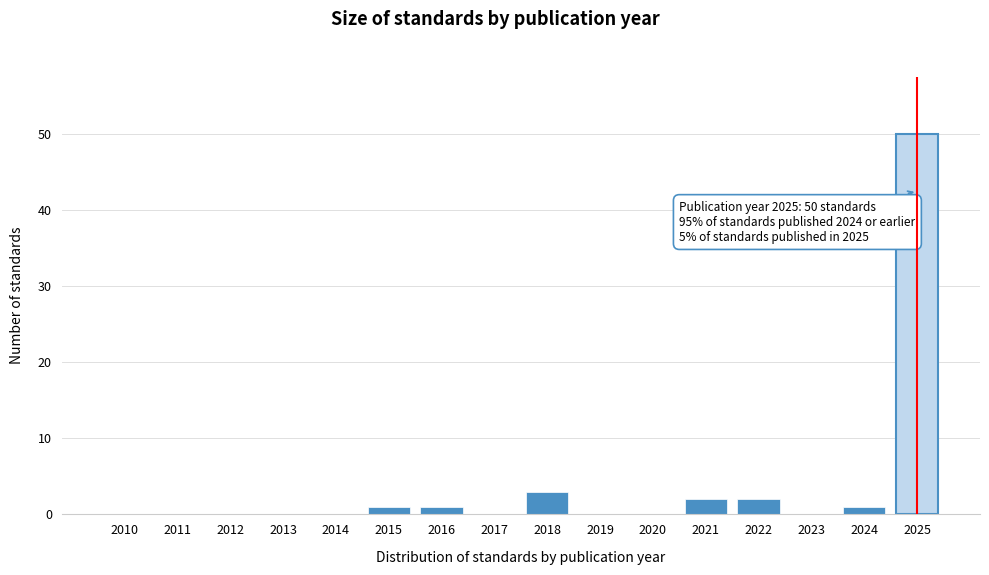

Reading right to left, transcribe all the data shown in this chart.

2025=50	2024=1	2023=0	2022=2	2021=2	2020=0	2019=0	2018=3	2017=0	2016=1	2015=1	2014=0	2013=0	2012=0	2011=0	2010=0